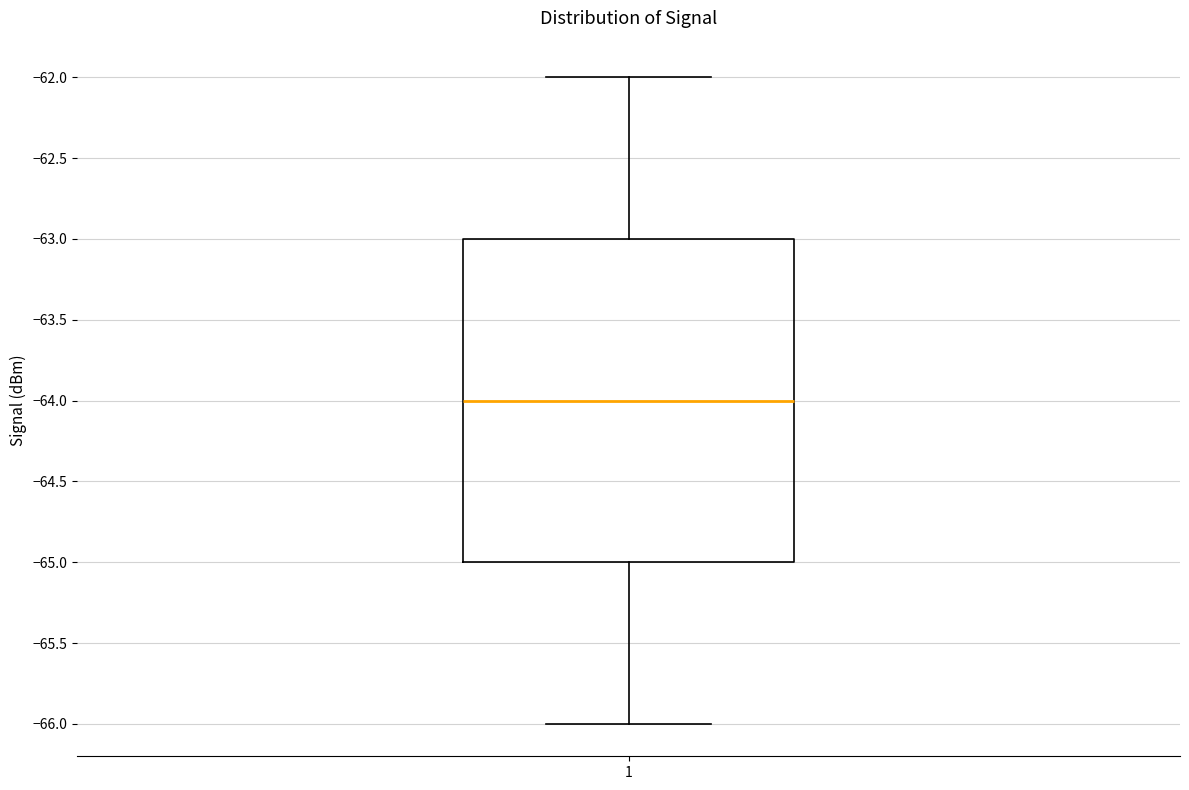

Transcribe this box plot: give where the median line is, the range the box spans, and where the two whiskers end, as read against the y-axis. The values are not printed on the chart, so give them approximately, as read against the axis.

median -64, box -65 to -63, whiskers -66 to -62